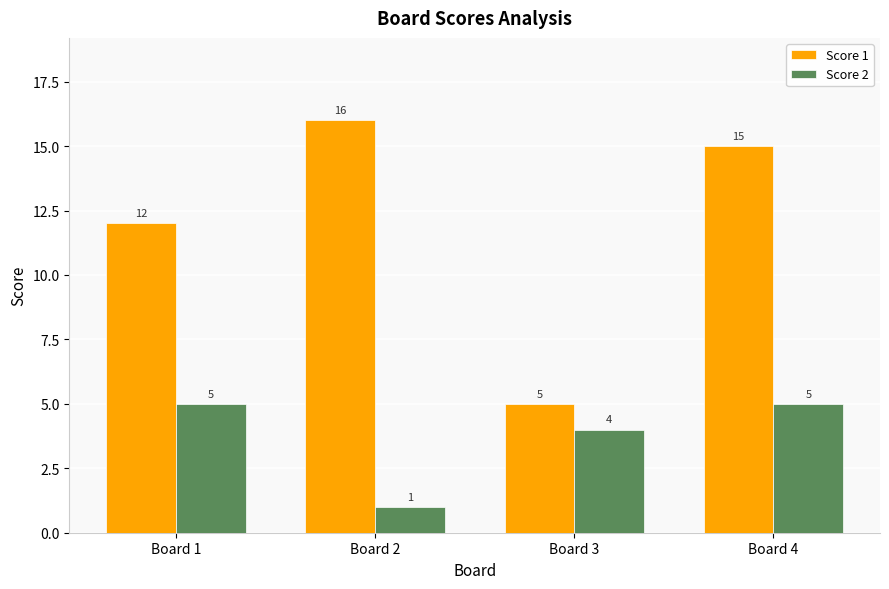

Is the value of Score 1 at Board 2 greater than the value of Score 2 at Board 1?

Yes